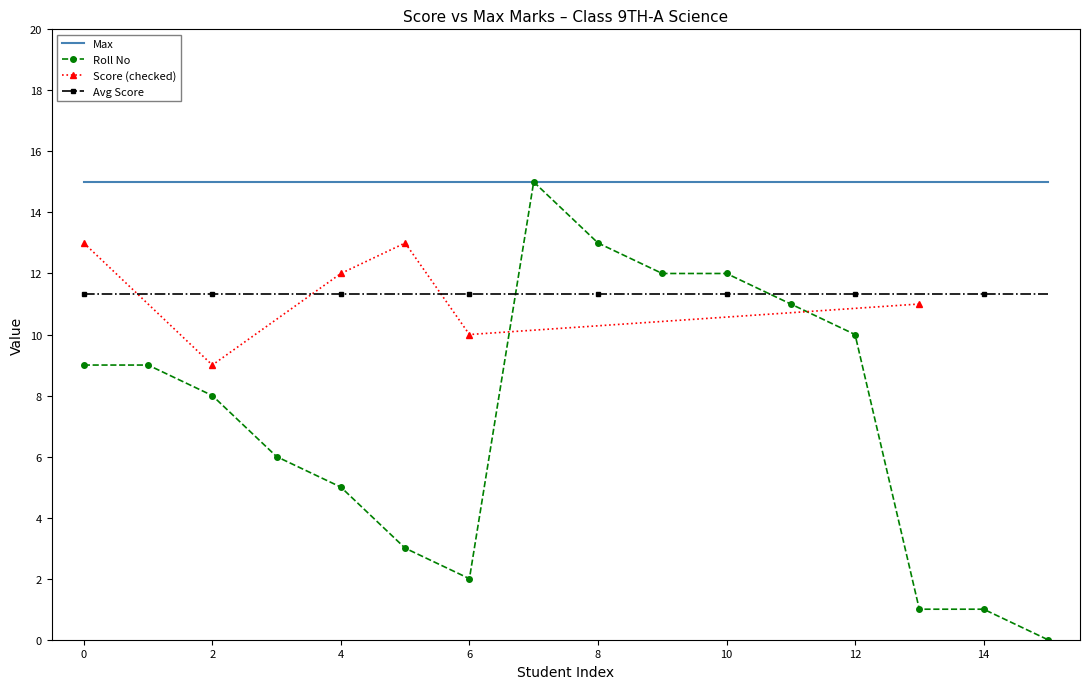

Count the number of values greater than 9.

6